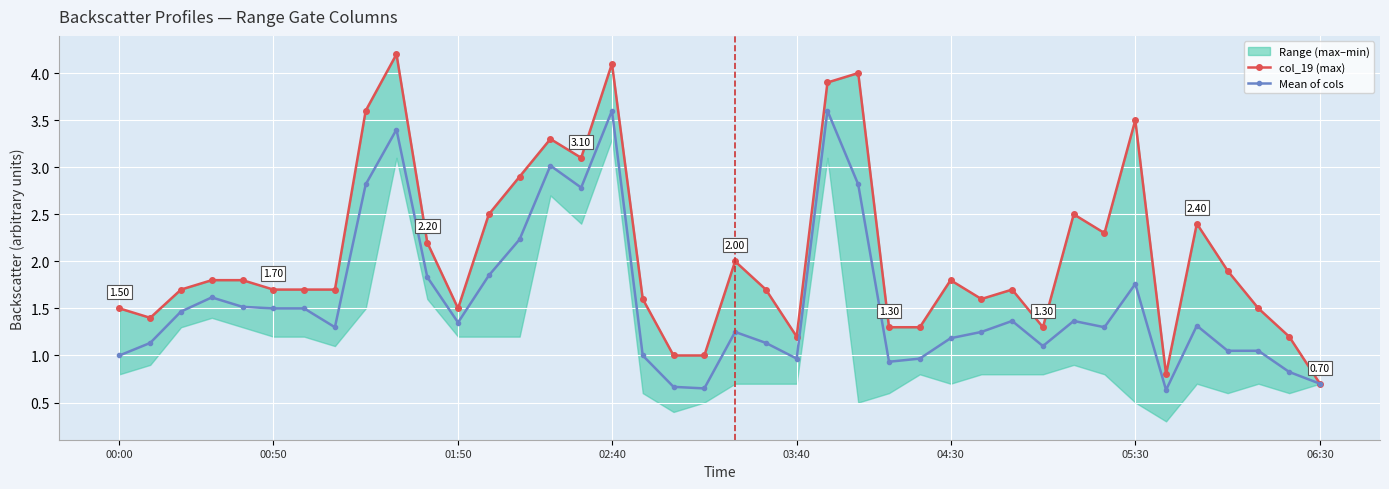

At how many categories does at least one series exceed 1?

36